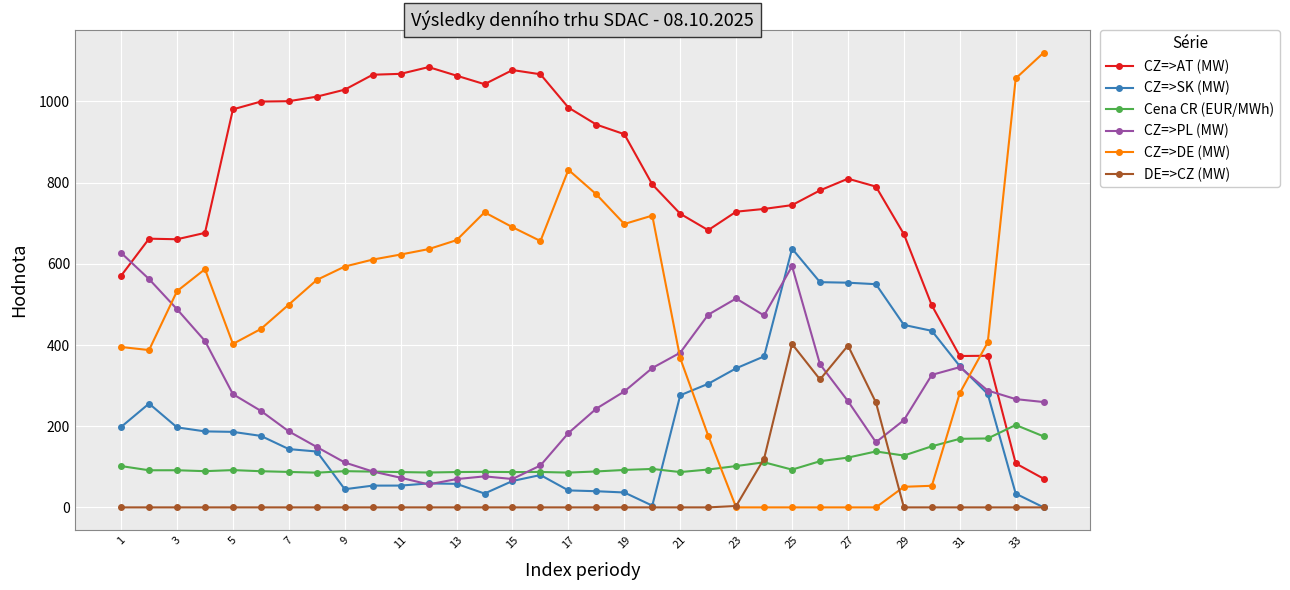

Which series ends up on top after the final intersection of CZ=>DE (MW) and CZ=>AT (MW)?

CZ=>DE (MW)